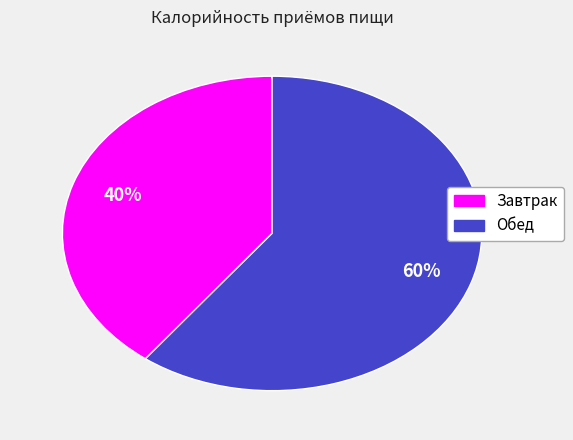

To the nearest percent, what is the average slice percentage?

50%